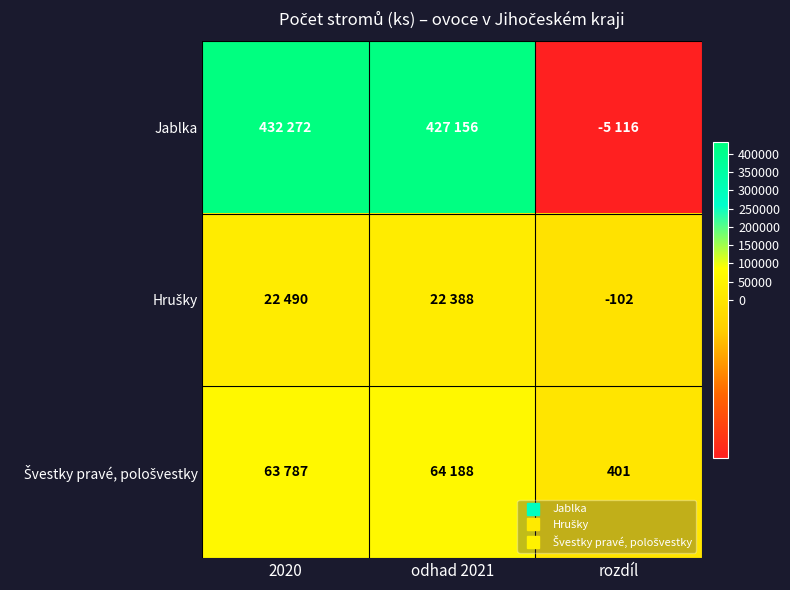

What is the highest value of the Jablka series?

432272